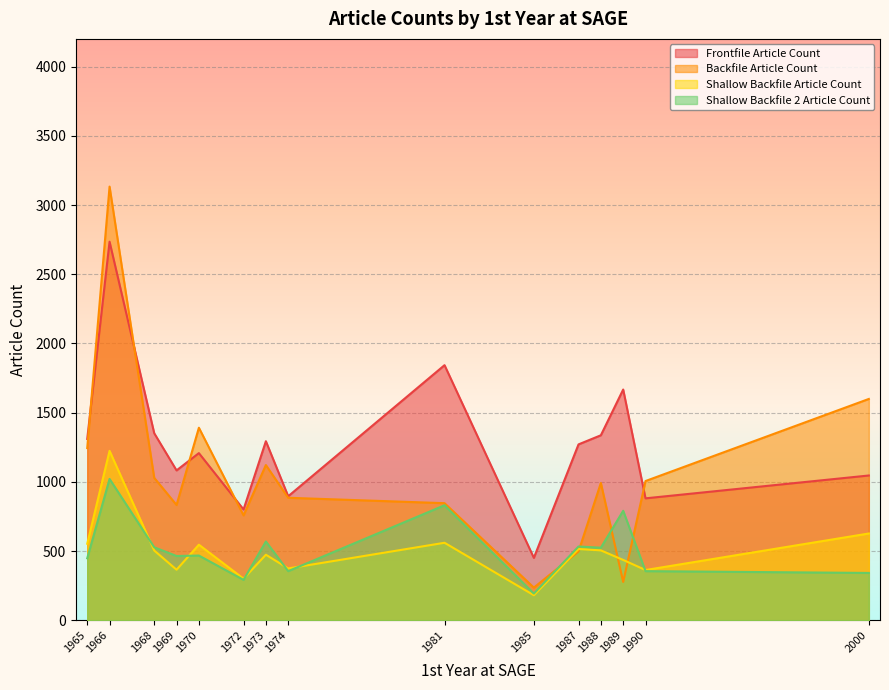

Rank the series by their maximum value, from highest to lowest.

Backfile Article Count, Frontfile Article Count, Shallow Backfile Article Count, Shallow Backfile 2 Article Count